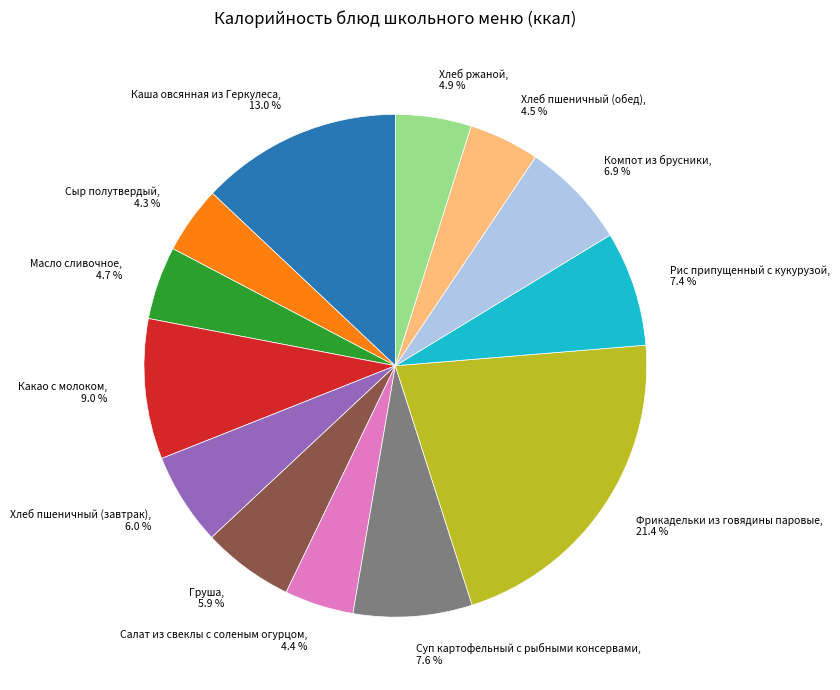

Is there a majority slice in this chart?

No